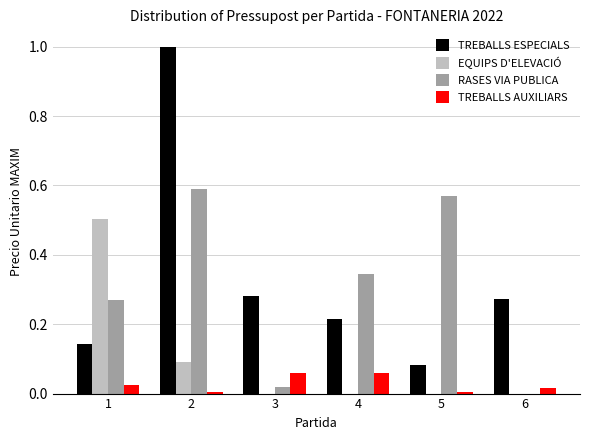

Is the value of TREBALLS AUXILIARS at 1 greater than the value of RASES VIA PUBLICA at 5?

No